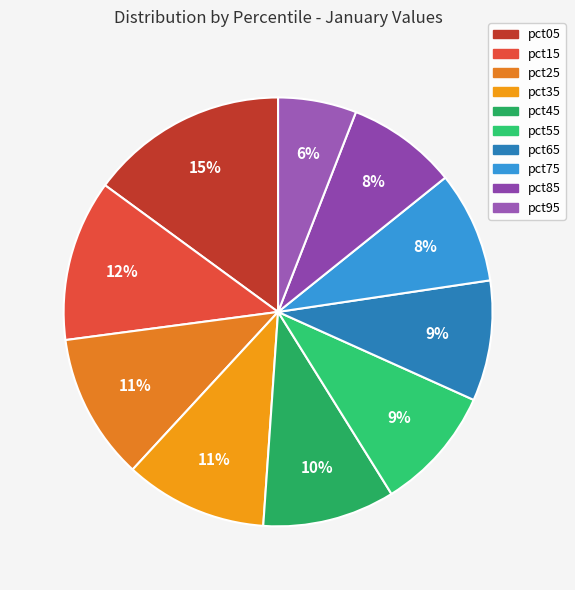

Between pct95 and pct05, which is larger?

pct05